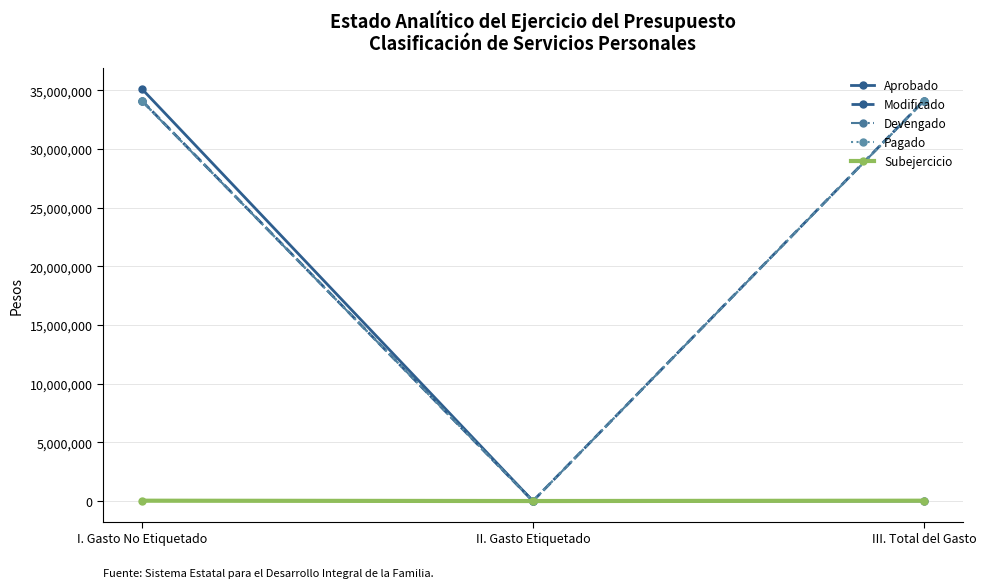

Reading left to right, extract all data points from this chart.

Aprobado: 35102000	0	0
Modificado: 34103256	0	34103256
Devengado: 34075916	0	34075916
Pagado: 34075916	0	34075916
Subejercicio: 27340	0	27340